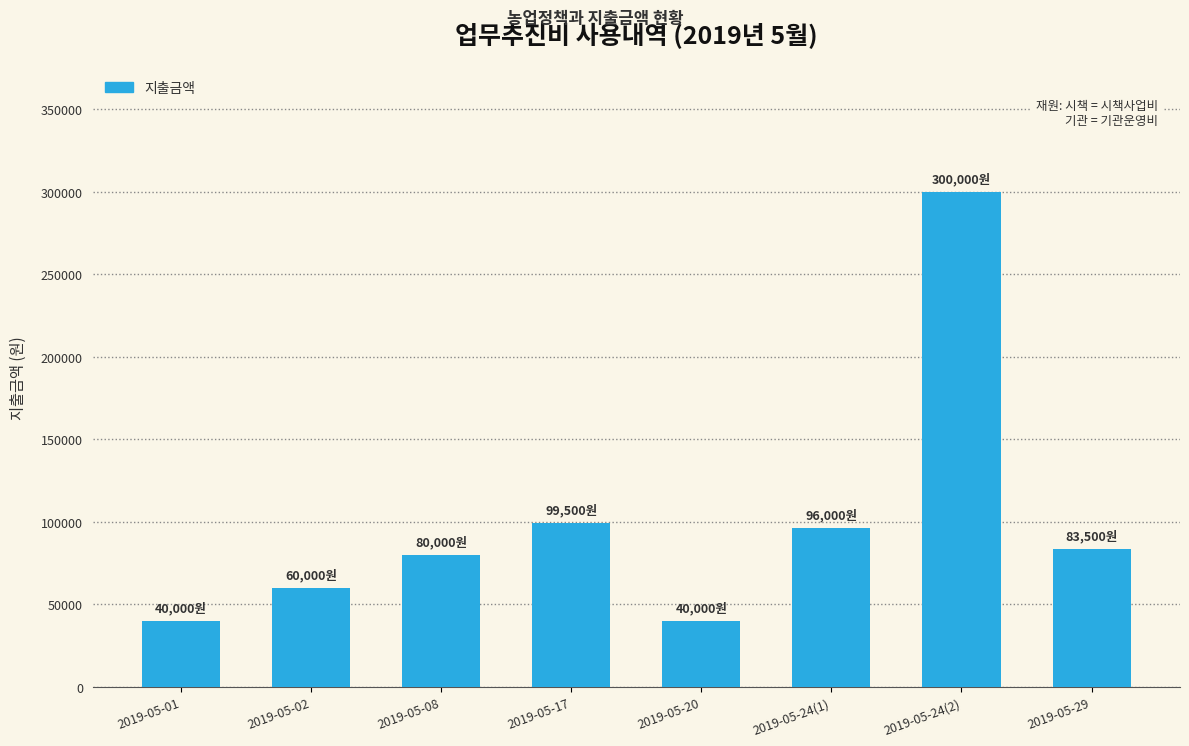

What value does the data have at 2019-05-24(1), to the nearest 100?

96000